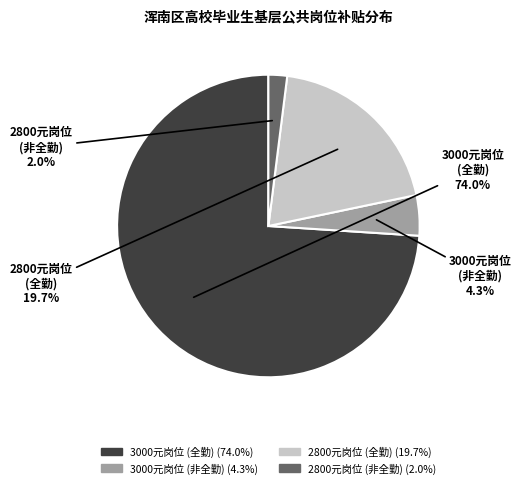

Is there a majority slice in this chart?

Yes